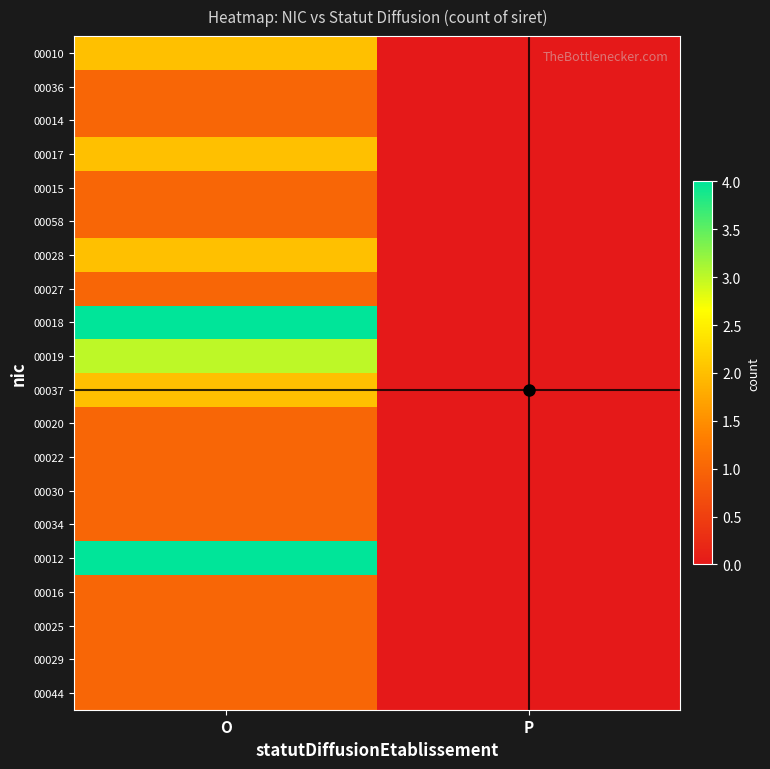

At which category does the chart reach its minimum across all series?

P